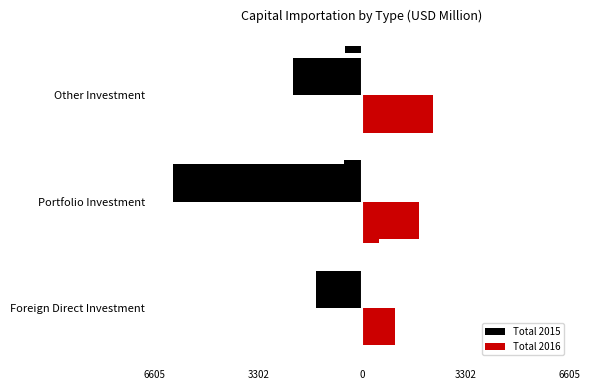

Rank the series by their average value, from highest to lowest.

Total 2016, Total 2015